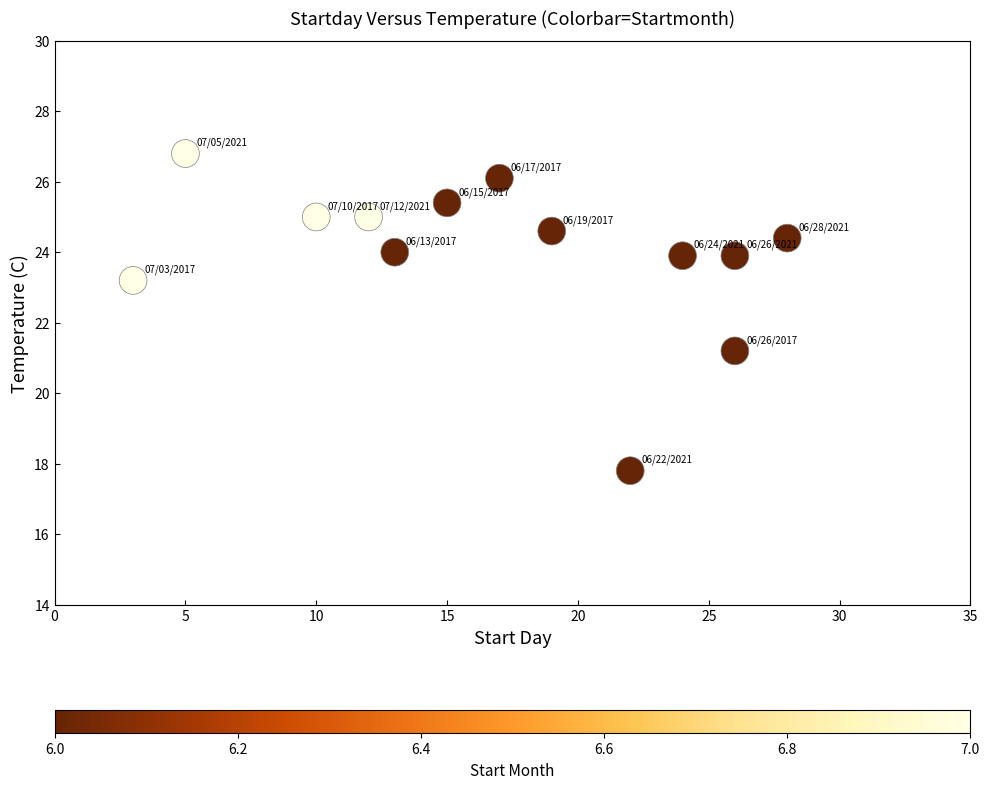

What Y value in the scatter plot is closest to 22?

21.2